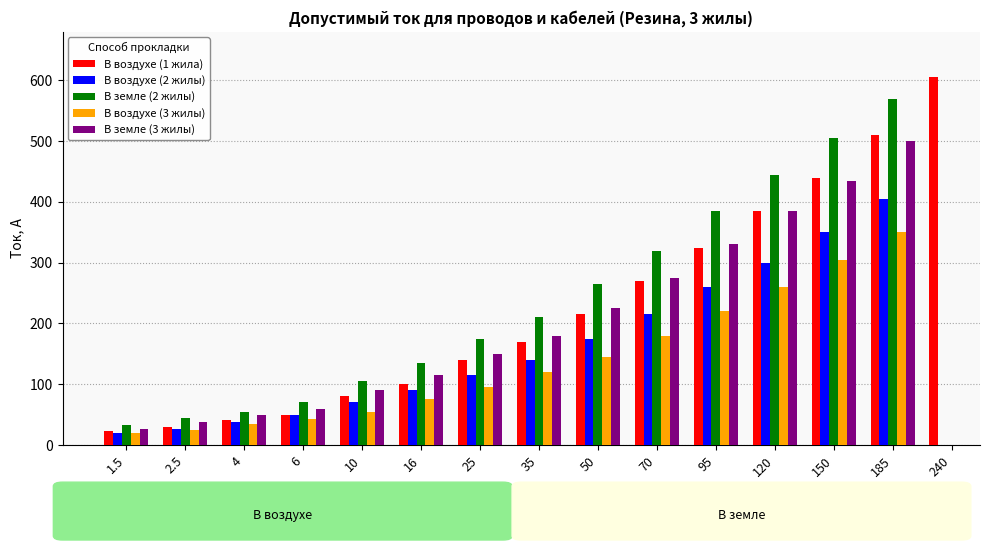

Are the bars grouped side by side (vs. stacked)?

Yes